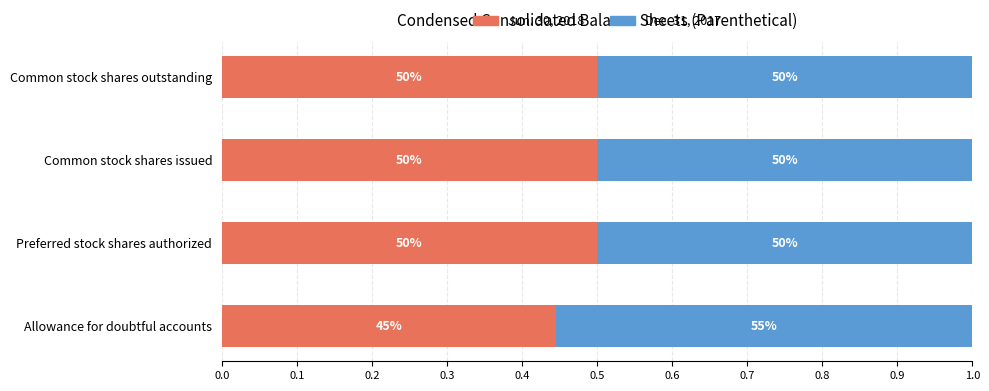

What are all the series names shown in the legend?

Jun. 30, 2018, Dec. 31, 2017